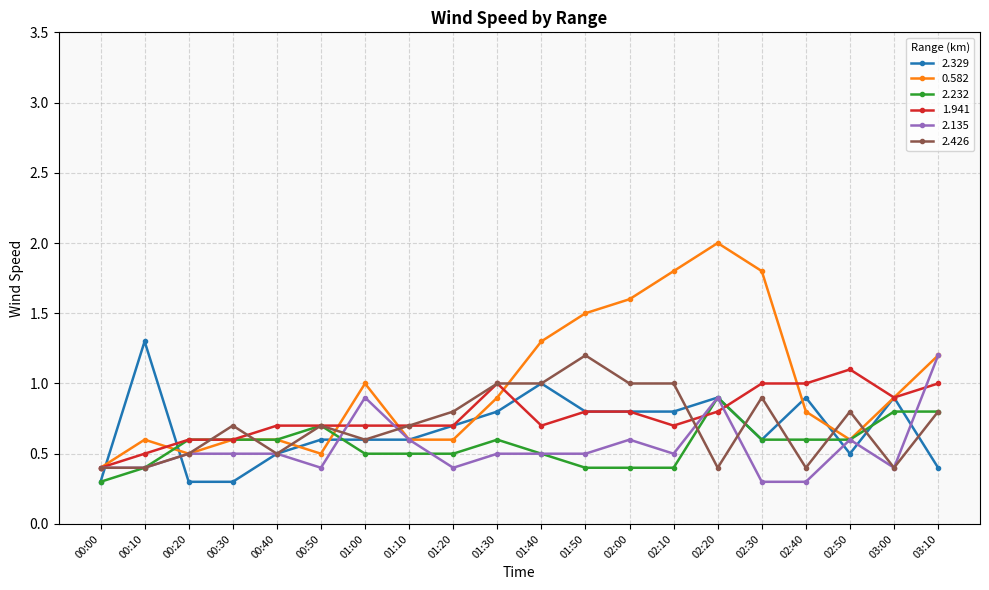

At which label does 2.329 reach its peak?

00:10